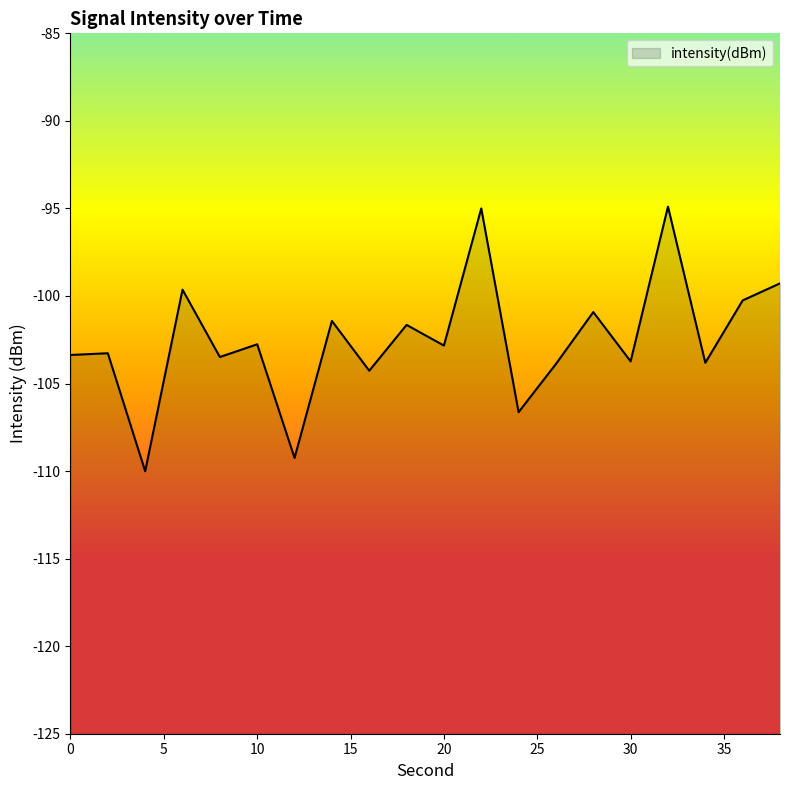

The chart shows a value of -101.4 at 14. True or false?

True